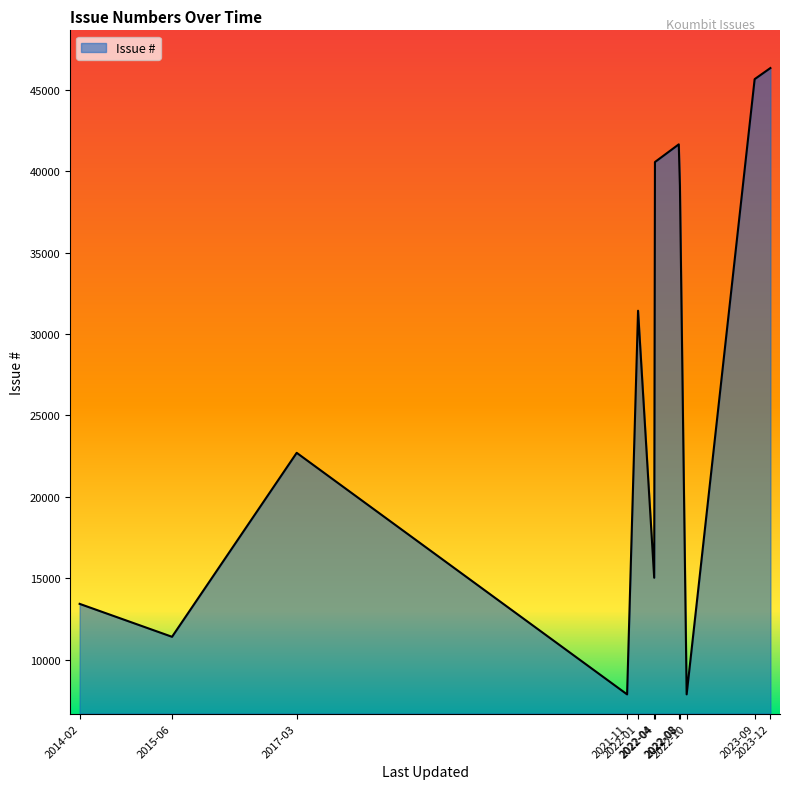

How many lines are shown in the chart?

1